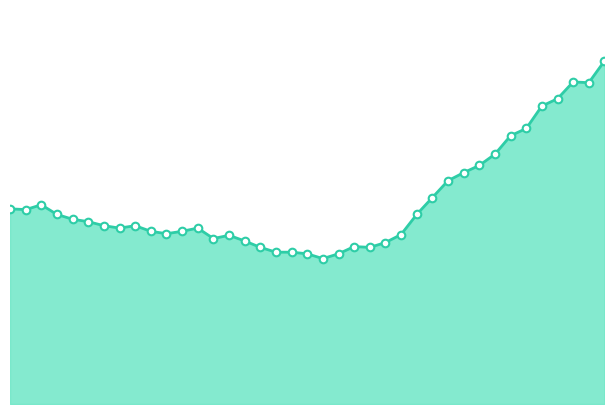

How many lines are shown in the chart?

1